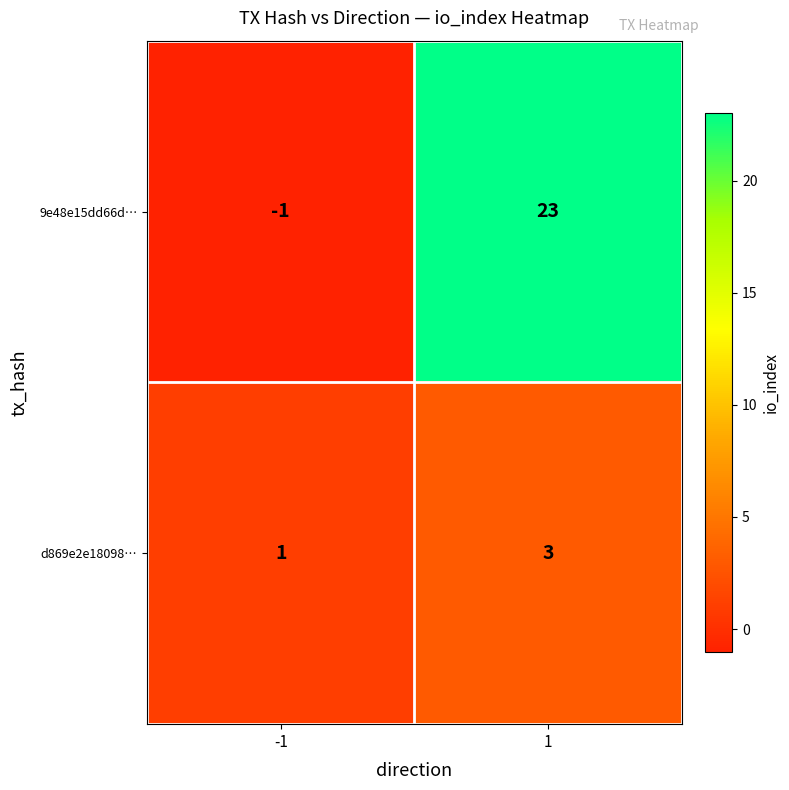

Reading right to left, what are all the values shown in this chart?

9e48e15dd66d…: 1=23	-1=-1
d869e2e18098…: 1=3	-1=1